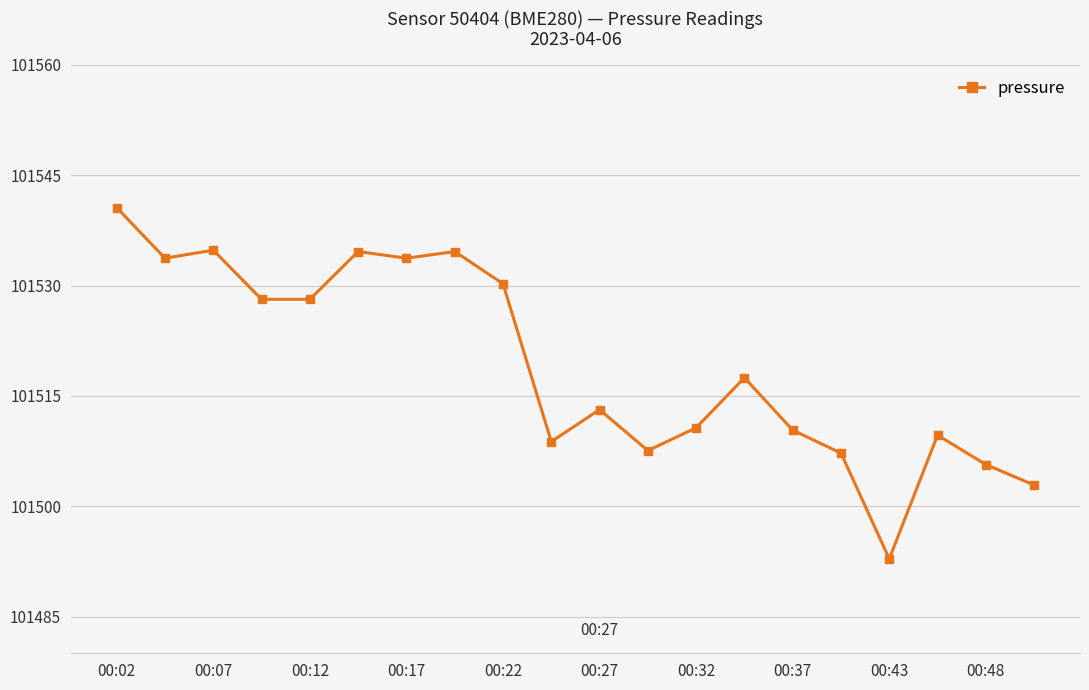

How many lines are shown in the chart?

1